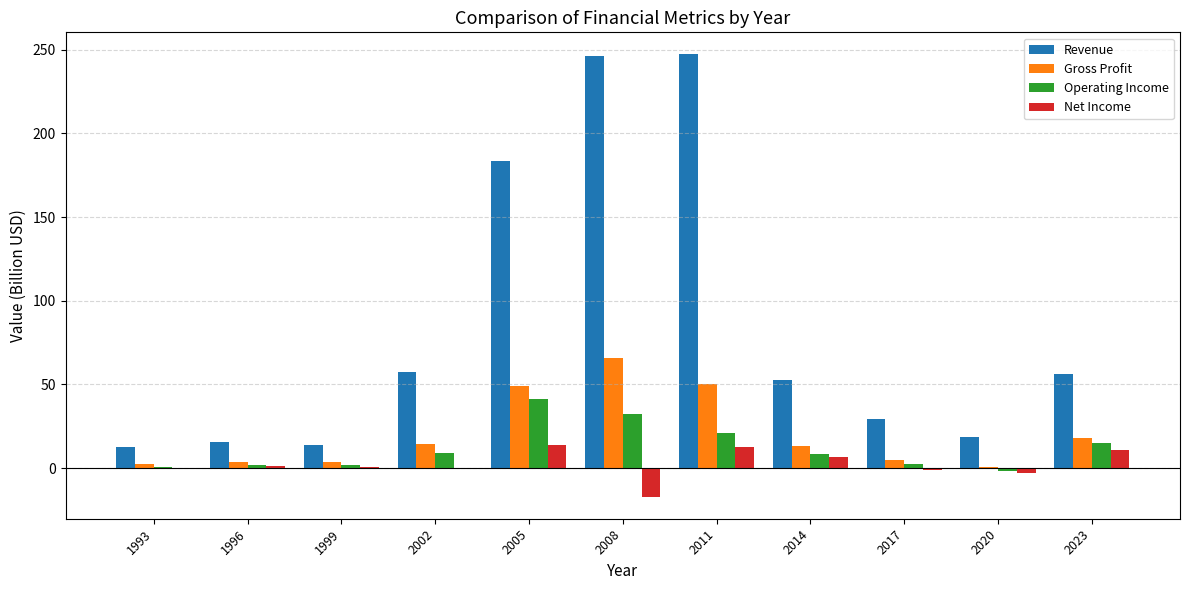

Which category has the highest value in the Operating Income series?

2005